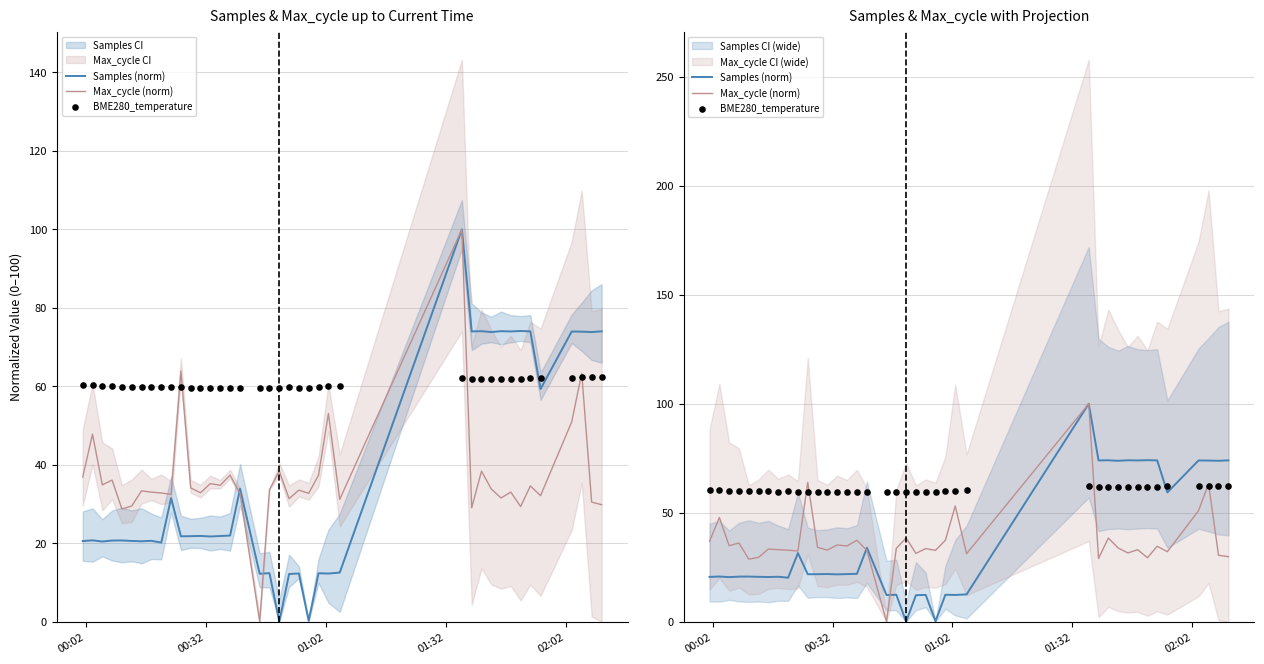

At how many categories does at least one series exceed 56?

39